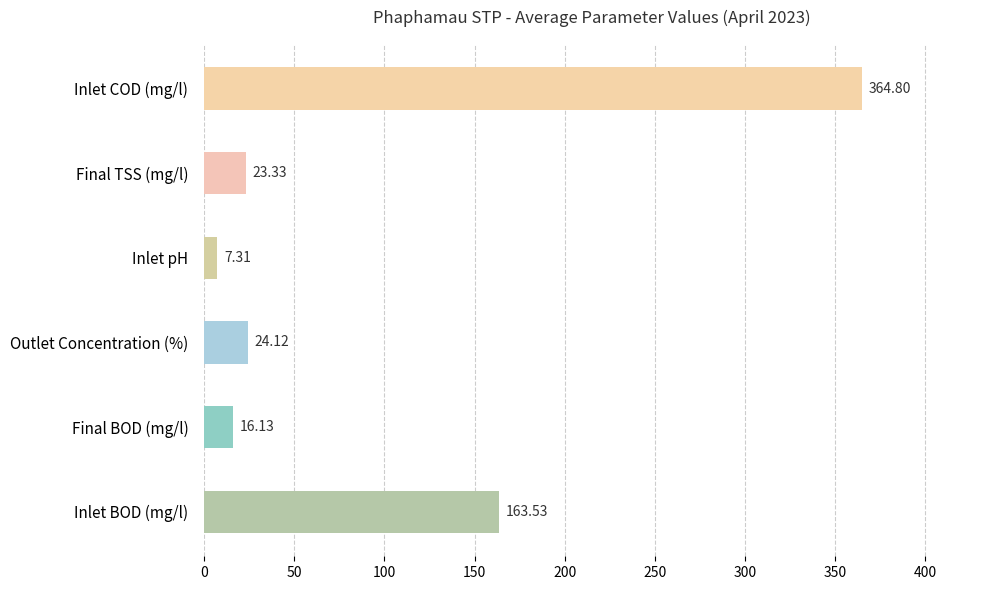

At which category does the chart reach its minimum across all series?

Inlet pH